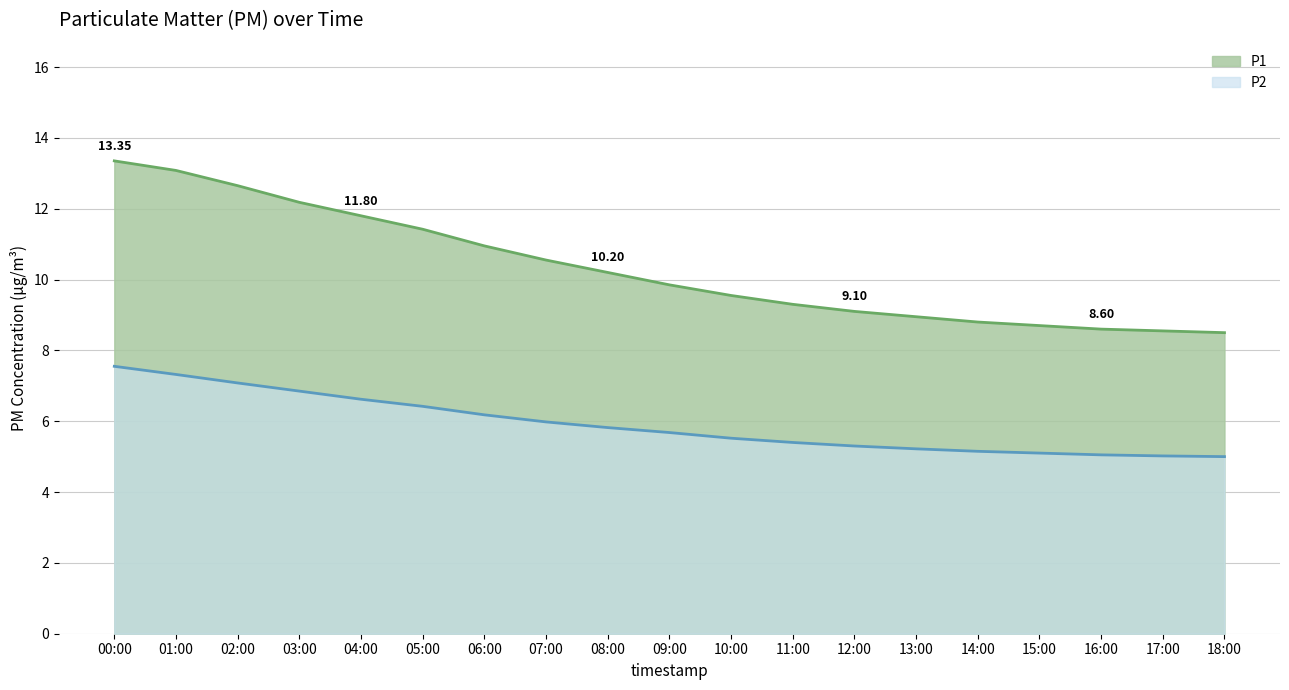

Count the number of categories in the chart.

19